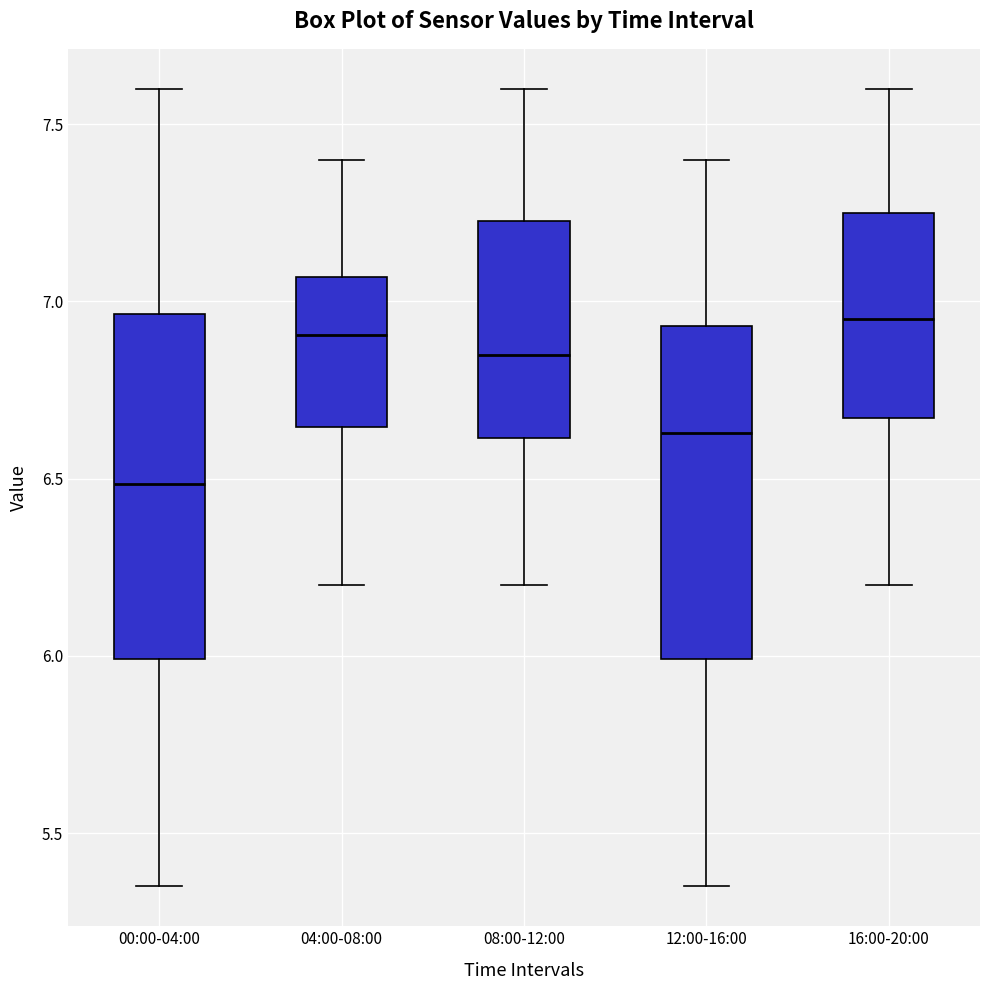

Reading left to right, transcribe this box plot: for each box, give where its median line is, the range the box spans, and where its two whiskers end, as read against the y-axis. The values are not printed on the chart, so give them approximately, as read against the axis.

00:00-04:00: median 6.50, box 6.00 to 6.95, whiskers 5.35 to 7.60
04:00-08:00: median 6.90, box 6.65 to 7.05, whiskers 6.20 to 7.40
08:00-12:00: median 6.85, box 6.60 to 7.25, whiskers 6.20 to 7.60
12:00-16:00: median 6.65, box 6.00 to 6.95, whiskers 5.35 to 7.40
16:00-20:00: median 6.95, box 6.65 to 7.25, whiskers 6.20 to 7.60